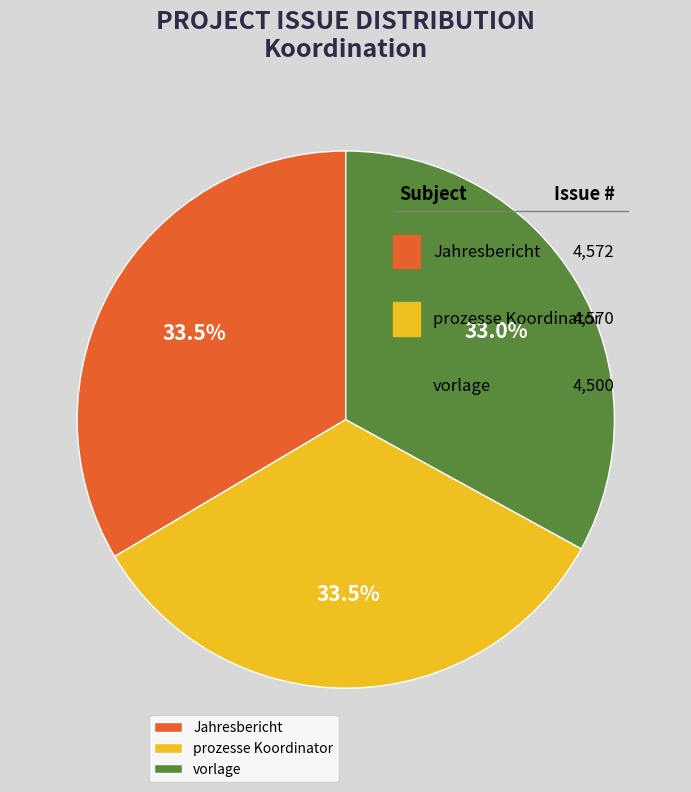

What percentage do prozesse Koordinator and vorlage together represent?

66.5%